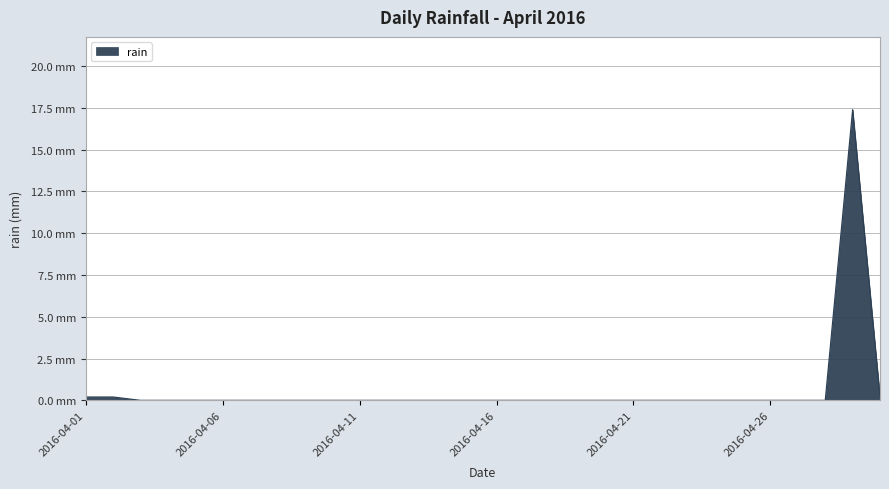

Where is the data nearest to the value 8?

2016-04-01